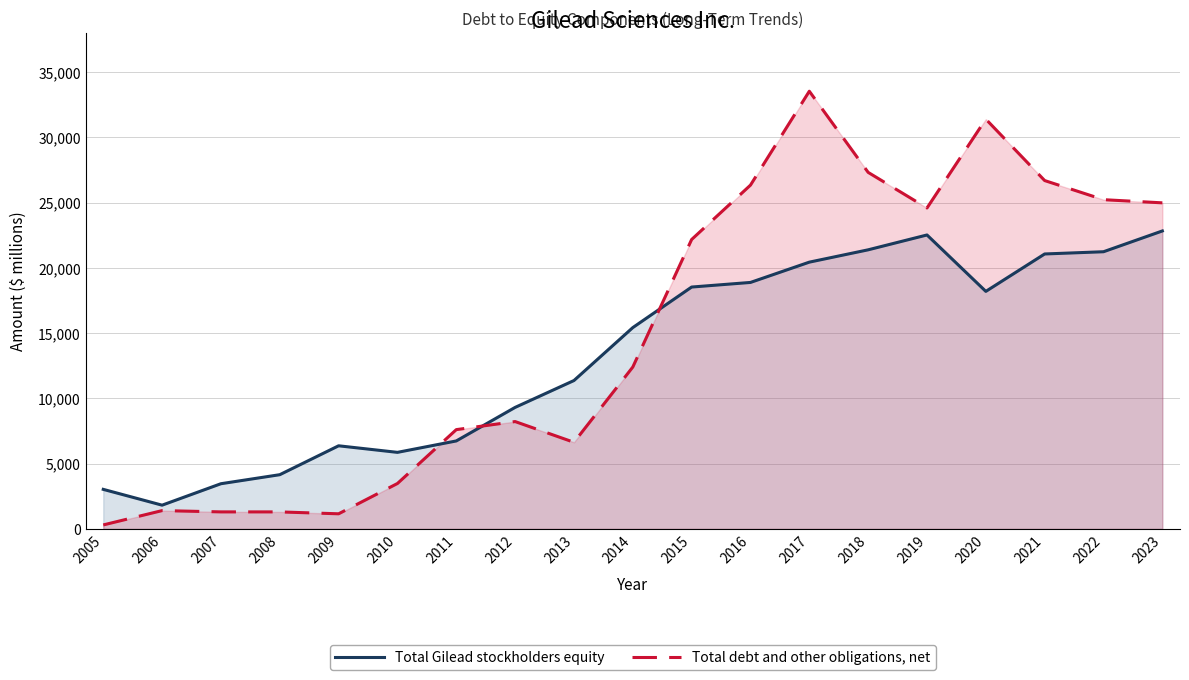

Reading right to left, extract all data points from this chart.

Total Gilead stockholders equity: 22833	21240	21069	18202	22525	21387	20442	18887	18534	15426	11369	9310	6739	5864	6367	4152	3460	1816	3028
Total debt and other obligations, net: 24987	25230	26695	31402	24593	27322	33542	26346	22178	12404	6636	8224	7606	3478	1155	1300	1301	1400	301